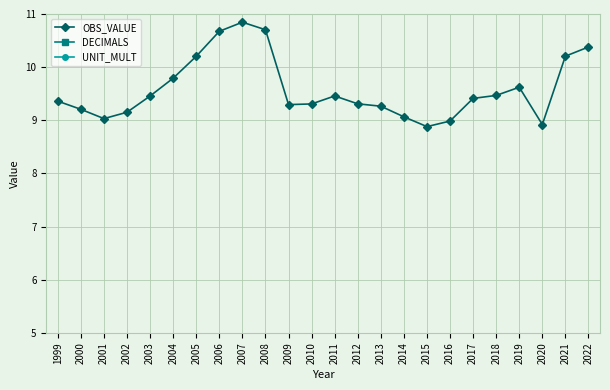

Rank the series at 2018 from lowest to highest value.

UNIT_MULT, DECIMALS, OBS_VALUE